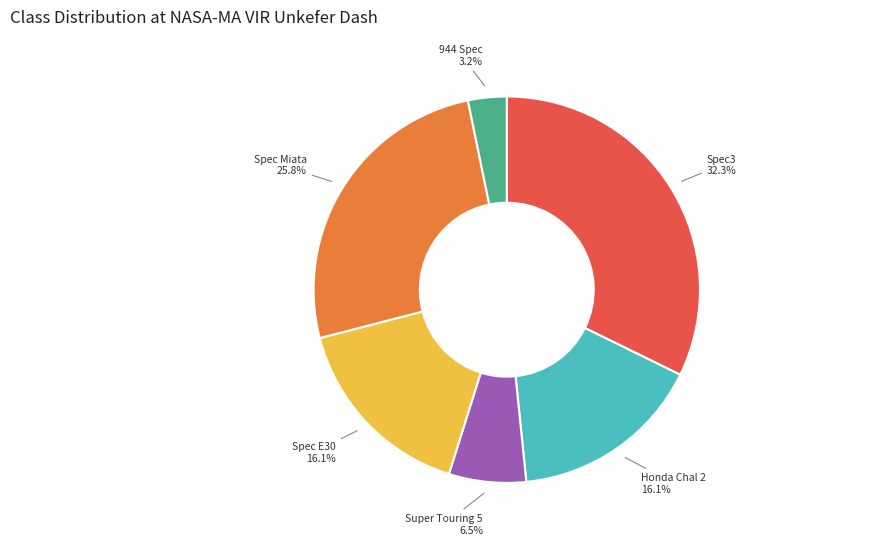

Is there a majority slice in this chart?

No